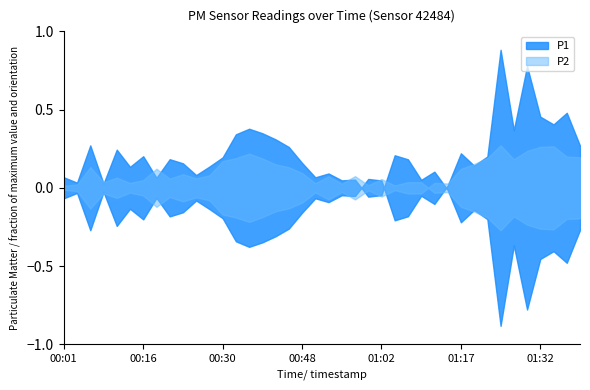

What is the total value across all series at 00:11?

40.9